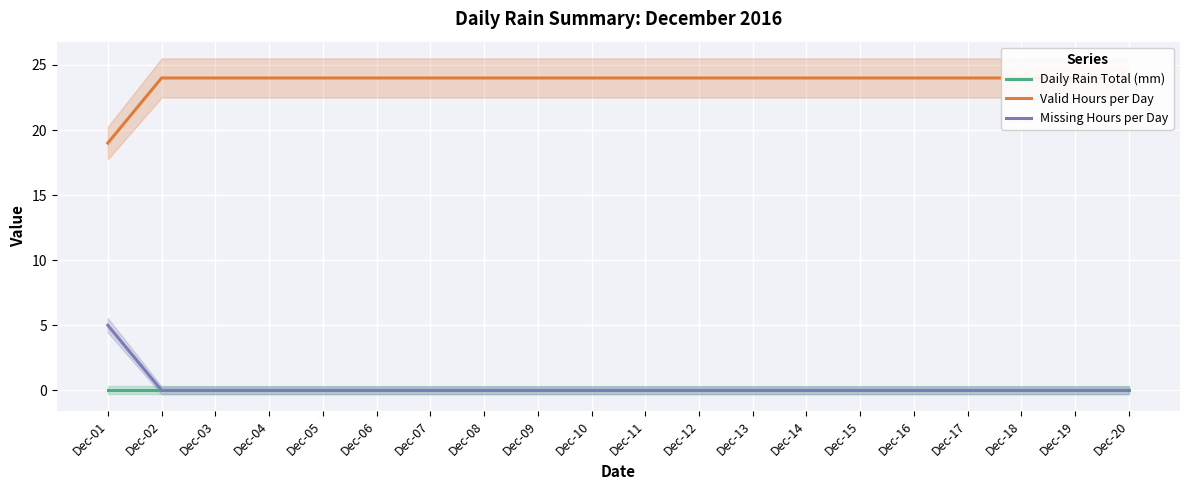

Is it true that Valid Hours per Day equals 24 at Dec-16?

True